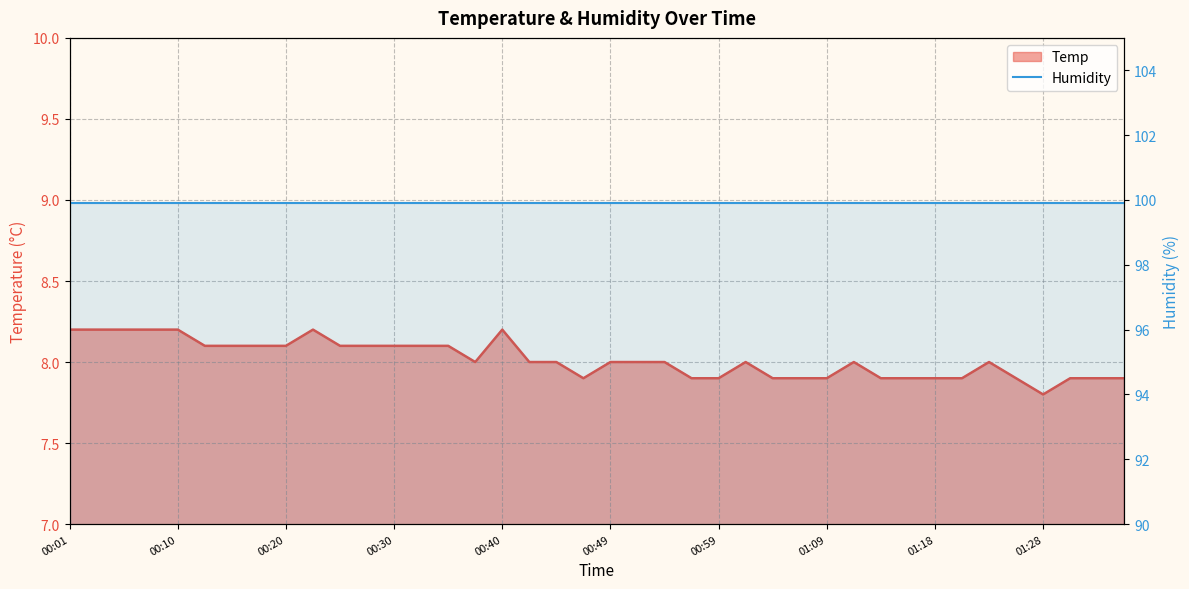

True or false: the data has more than 1 interior local peaks.

True